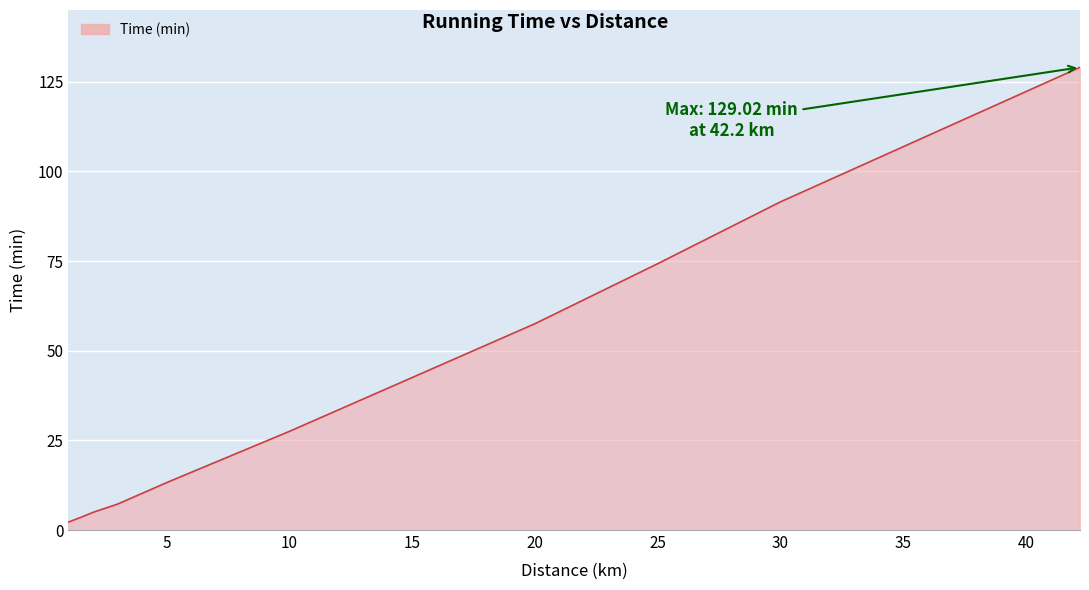

True or false: the data has more than 1 interior local peaks.

False